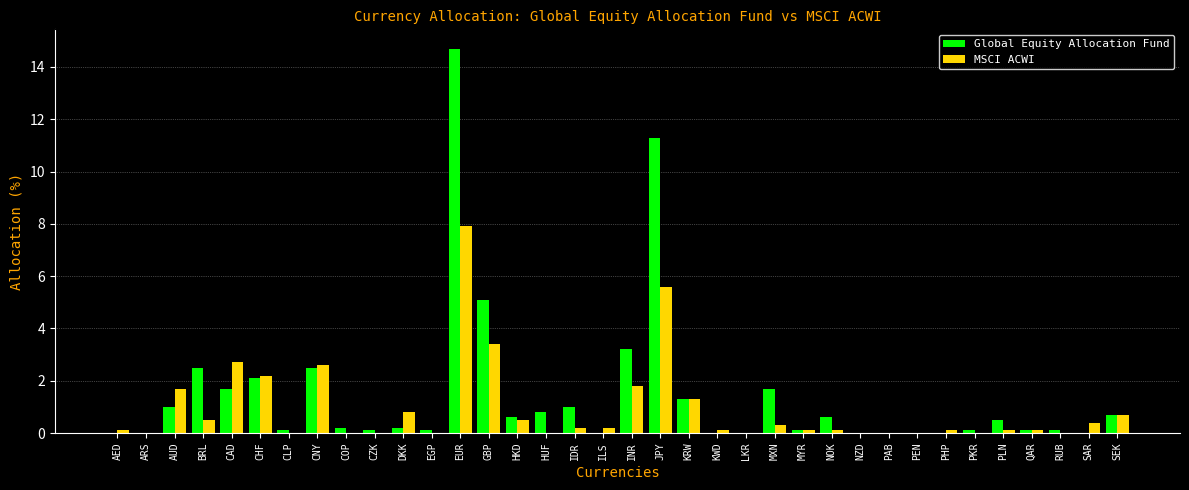

At which category does the chart reach its peak across all series?

EUR